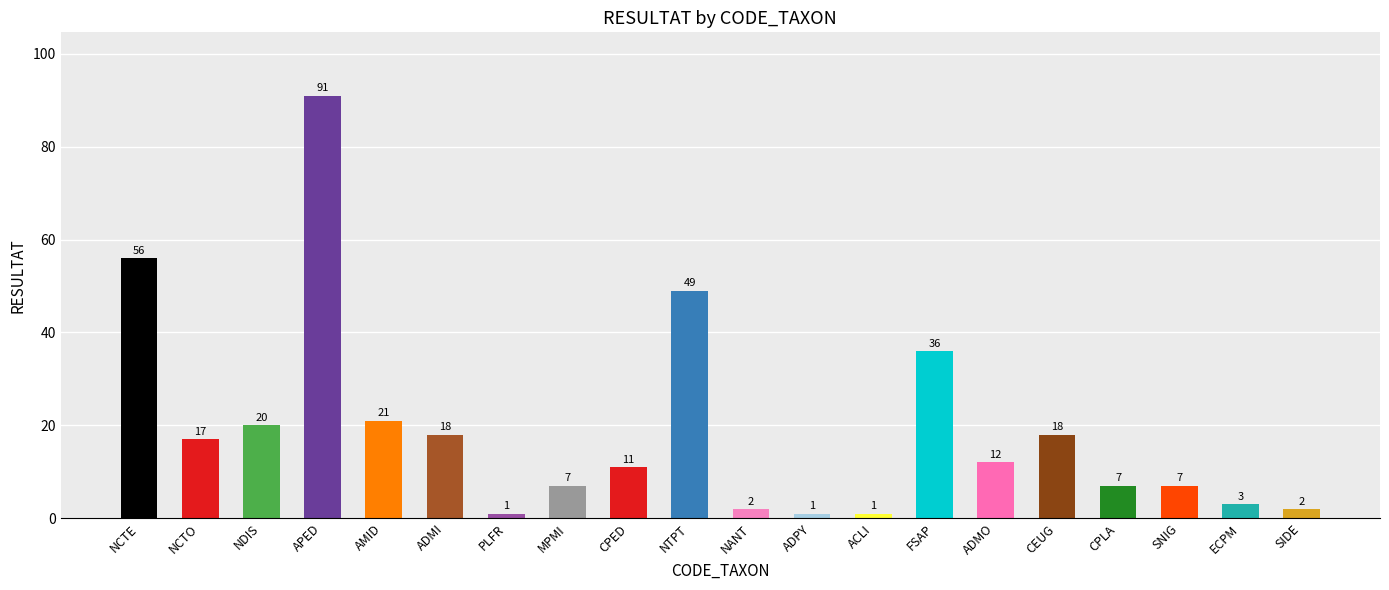

Reading left to right, extract all data points from this chart.

NCTE=56	NCTO=17	NDIS=20	APED=91	AMID=21	ADMI=18	PLFR=1	MPMI=7	CPED=11	NTPT=49	NANT=2	ADPY=1	ACLI=1	FSAP=36	ADMO=12	CEUG=18	CPLA=7	SNIG=7	ECPM=3	SIDE=2